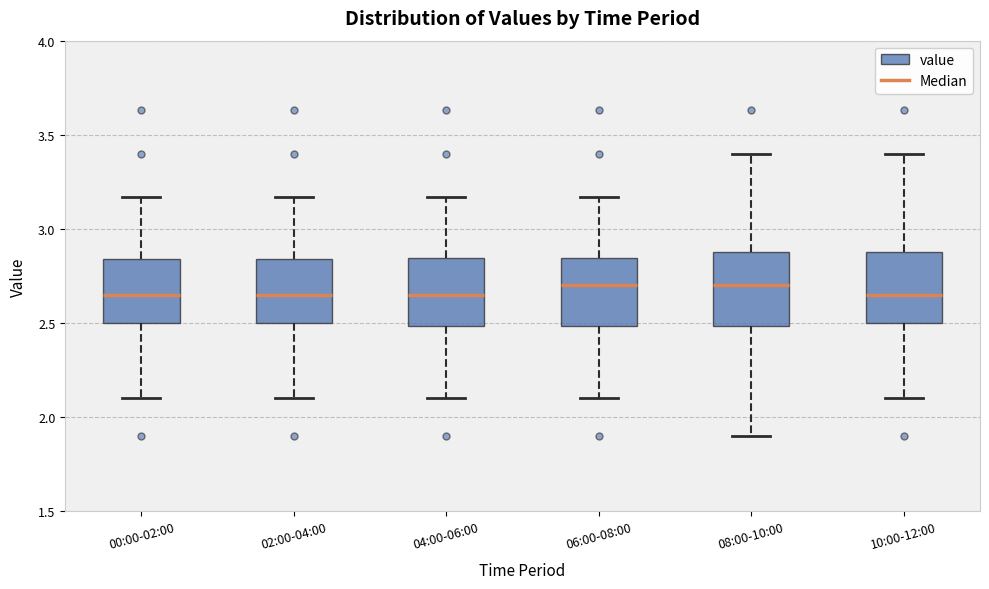

Reading left to right, transcribe this box plot: for each box, give where its median line is, the range the box spans, and where its two whiskers end, as read against the y-axis. The values are not printed on the chart, so give them approximately, as read against the axis.

00:00-02:00: median 2.65, box 2.50 to 2.85, whiskers 2.10 to 3.15
02:00-04:00: median 2.65, box 2.50 to 2.85, whiskers 2.10 to 3.15
04:00-06:00: median 2.65, box 2.50 to 2.85, whiskers 2.10 to 3.15
06:00-08:00: median 2.70, box 2.50 to 2.85, whiskers 2.10 to 3.15
08:00-10:00: median 2.70, box 2.50 to 2.90, whiskers 1.90 to 3.40
10:00-12:00: median 2.65, box 2.50 to 2.90, whiskers 2.10 to 3.40